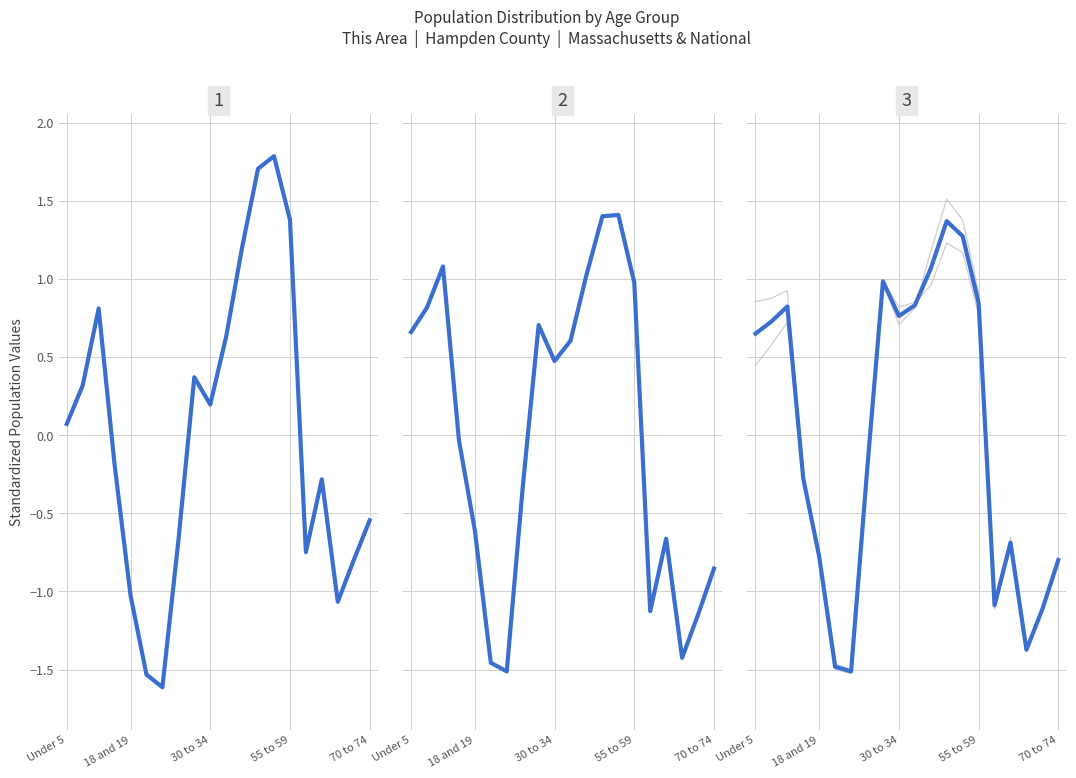

Which series has the widest spread of values?

This Area